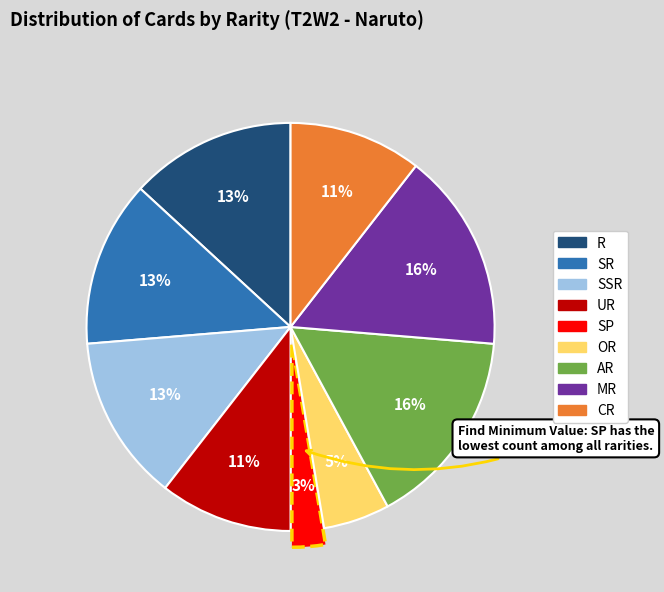

To the nearest percent, what percentage of the pie is R?

13%